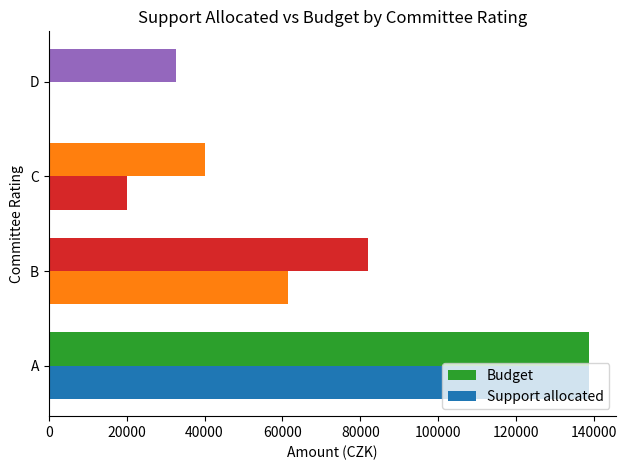

Count the number of data series in this chart.

2